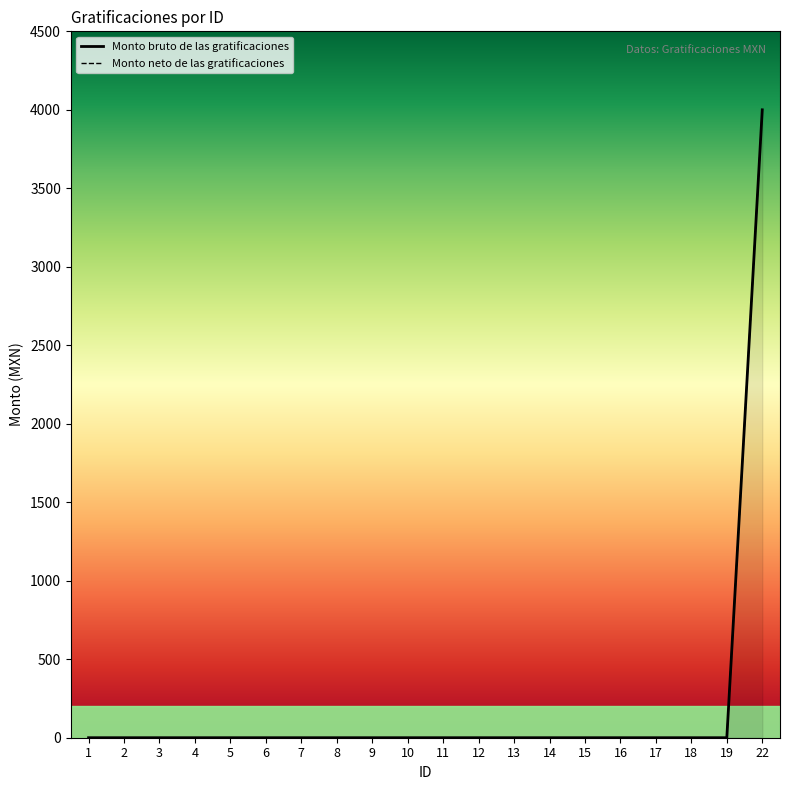

Which series has the largest range (max minus min)?

Monto bruto de las gratificaciones